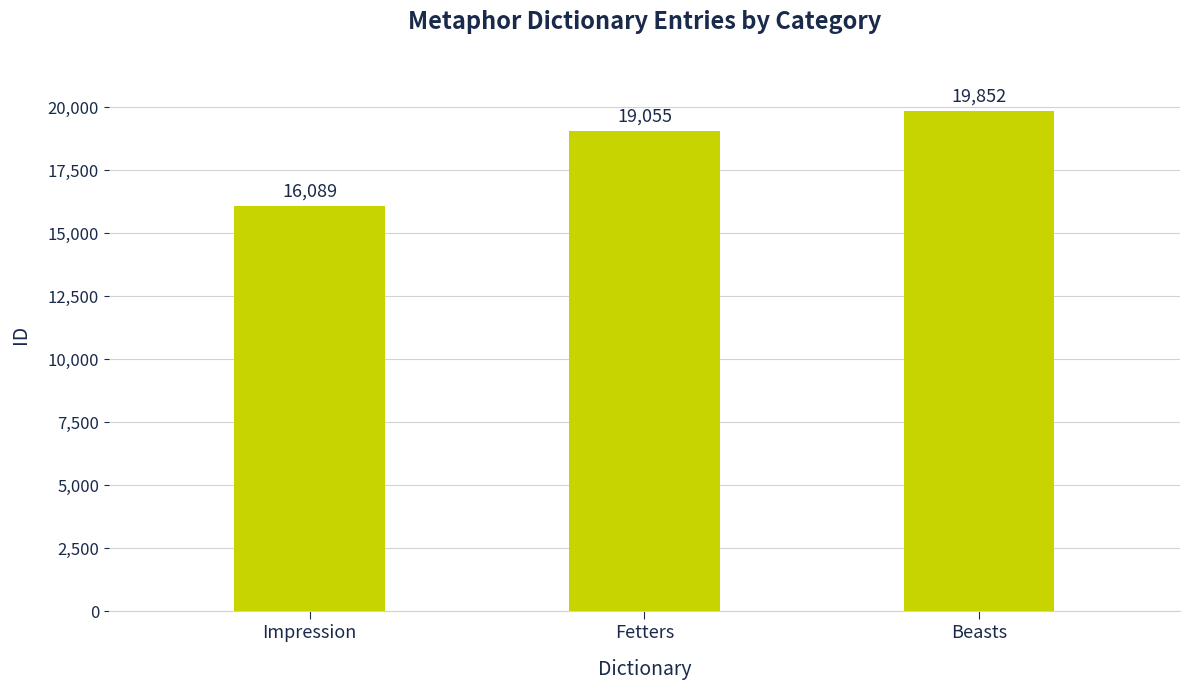

Rank the categories by value from highest to lowest.

Beasts, Fetters, Impression